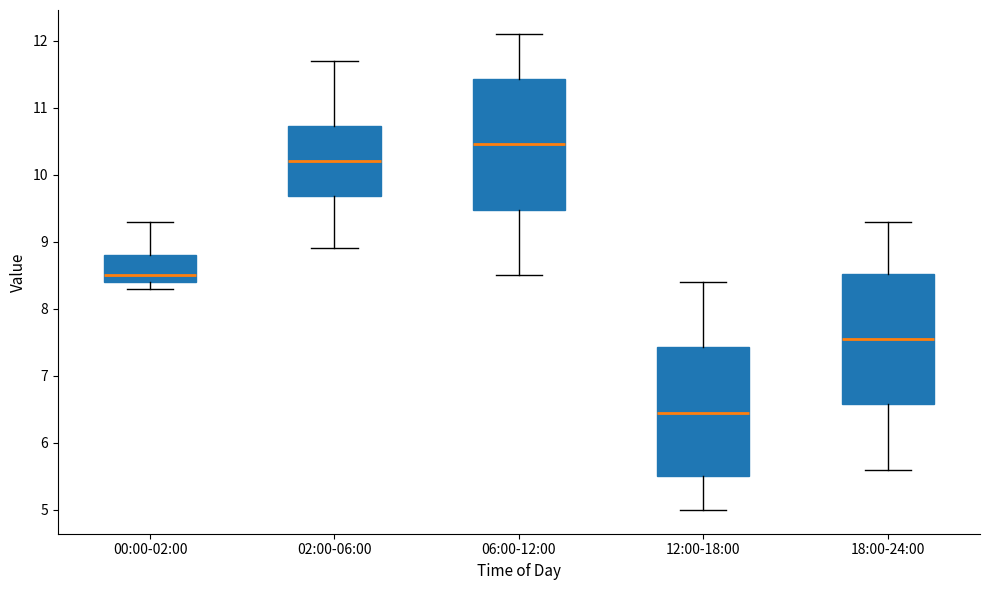

Where does the median line of the box for 00:00-02:00 sit on the y-axis? The values are not printed on the chart, so give them approximately, as read against the axis.

8.5